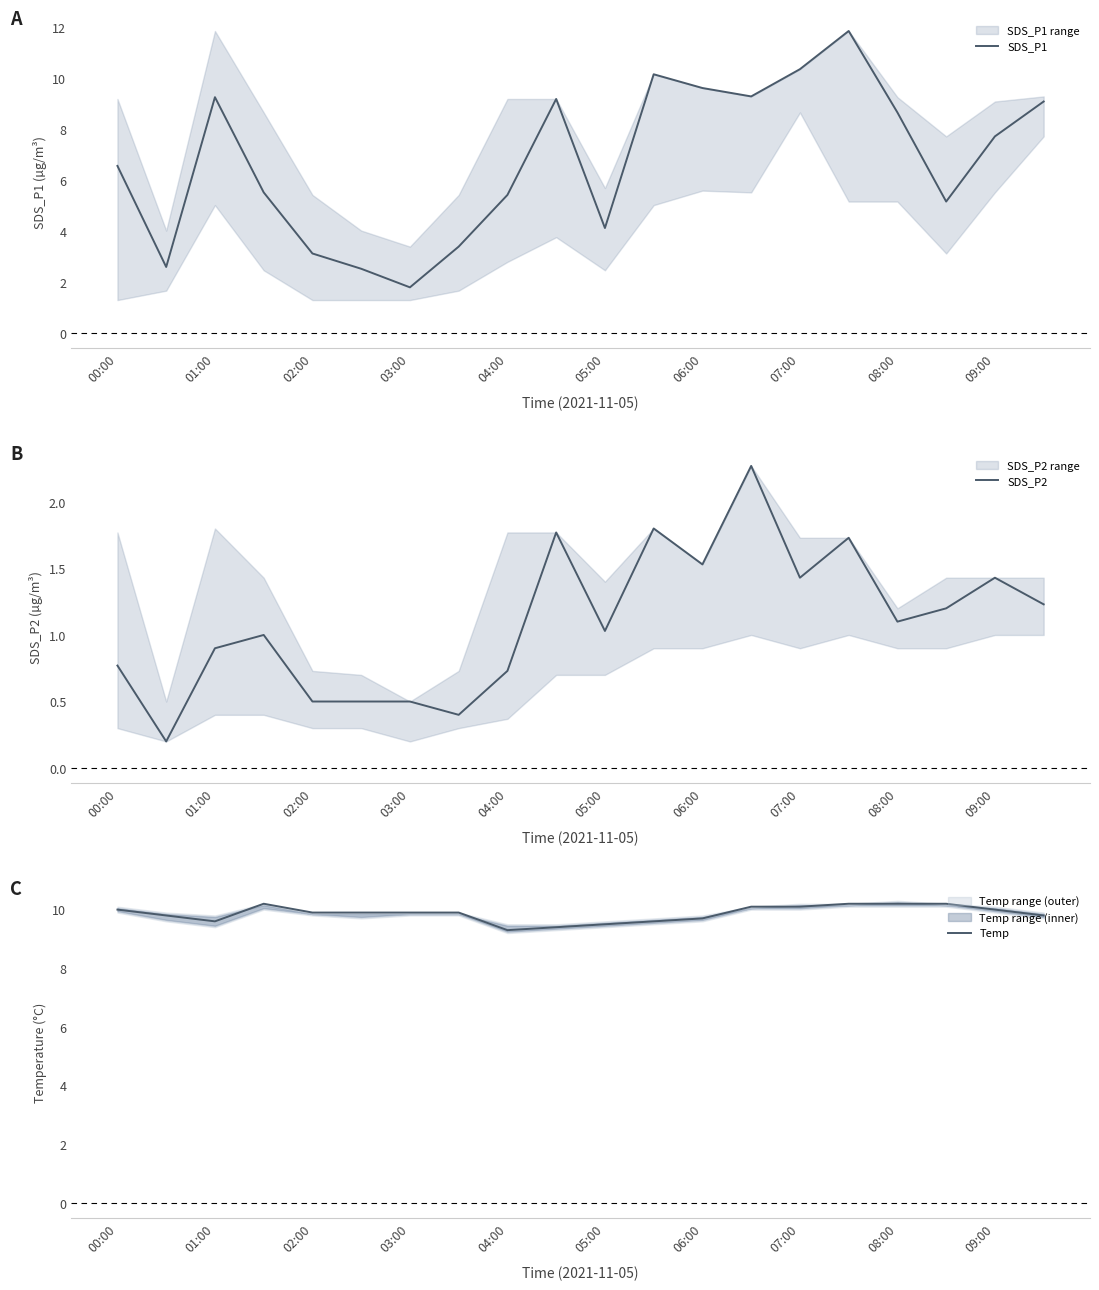

Which series has the largest total across all categories?

Temp